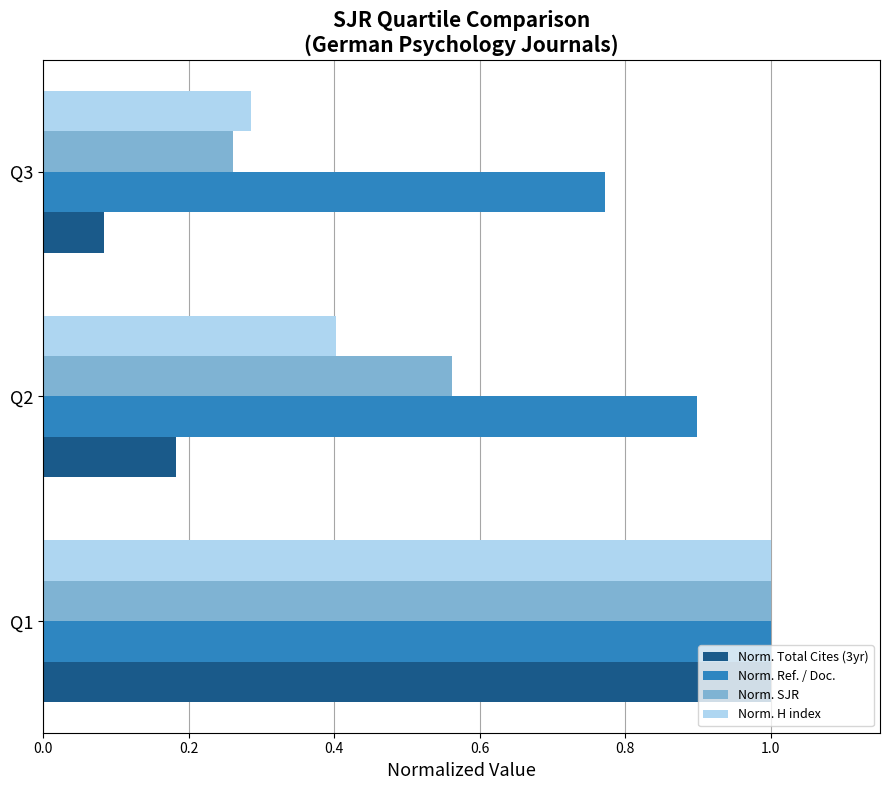

Is it true that Norm. H index equals 0.2 at Q2?

False